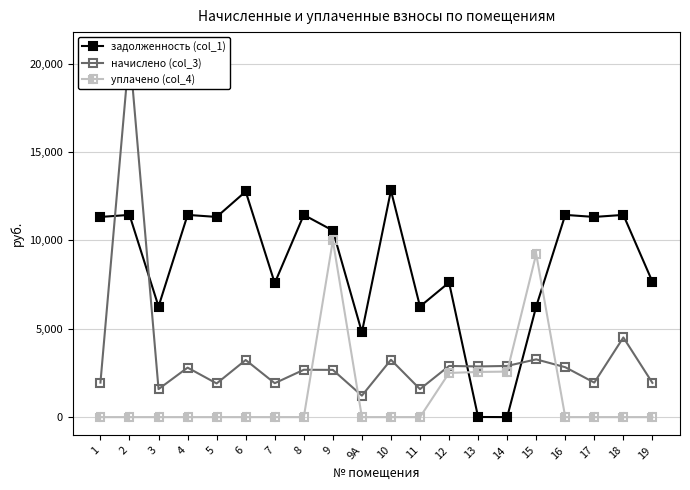

The value of уплачено (col_4) at 4 is -3582.2. True or false?

False